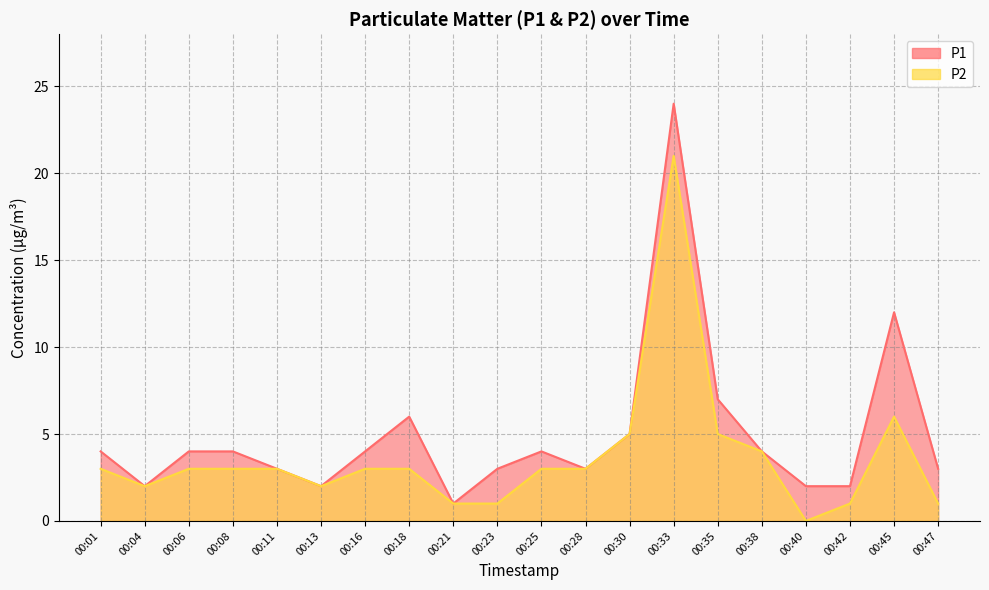

Between 00:13 and 00:28, which series saw the biggest shift?

P1